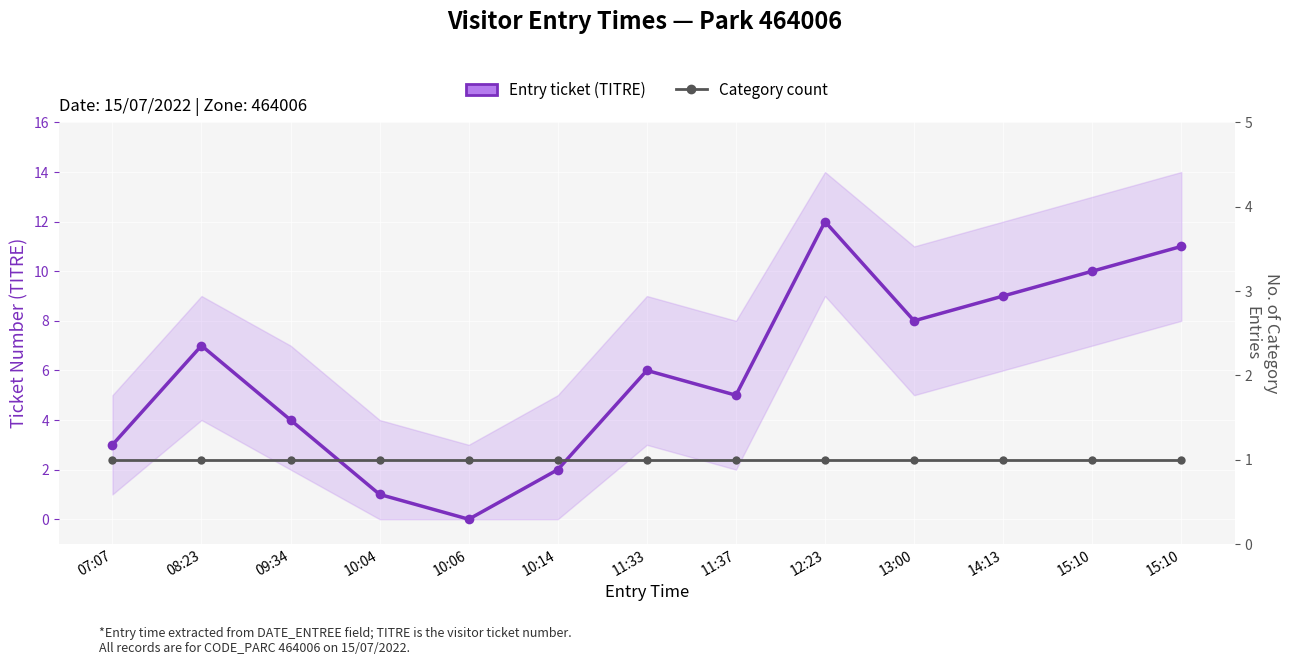

Rank the categories by Category count value from highest to lowest.

07:07, 08:23, 09:34, 10:04, 10:06, 10:14, 11:33, 11:37, 12:23, 13:00, 14:13, 15:10, 15:10